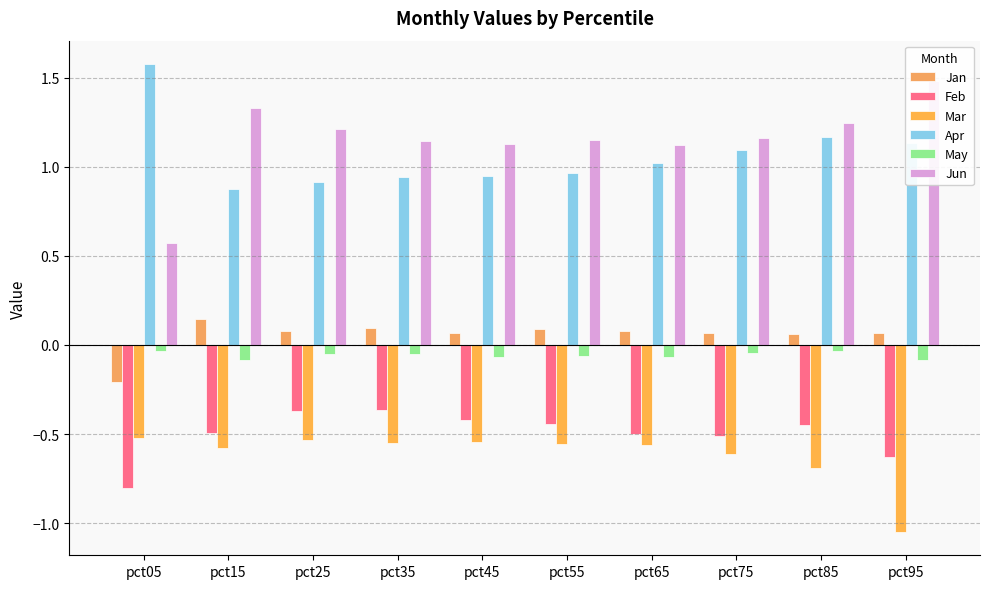

What is the difference between the maximum and second lowest values in the Apr series?

0.7